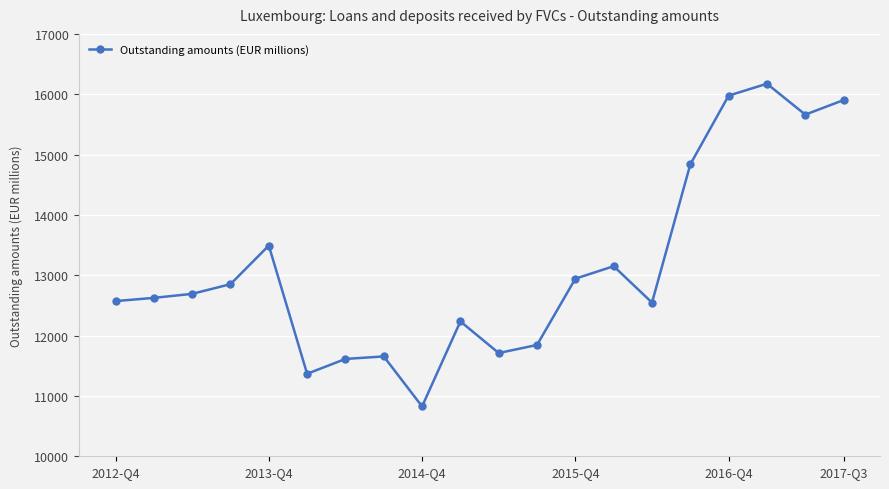

What is the difference between the maximum and minimum values?

5348